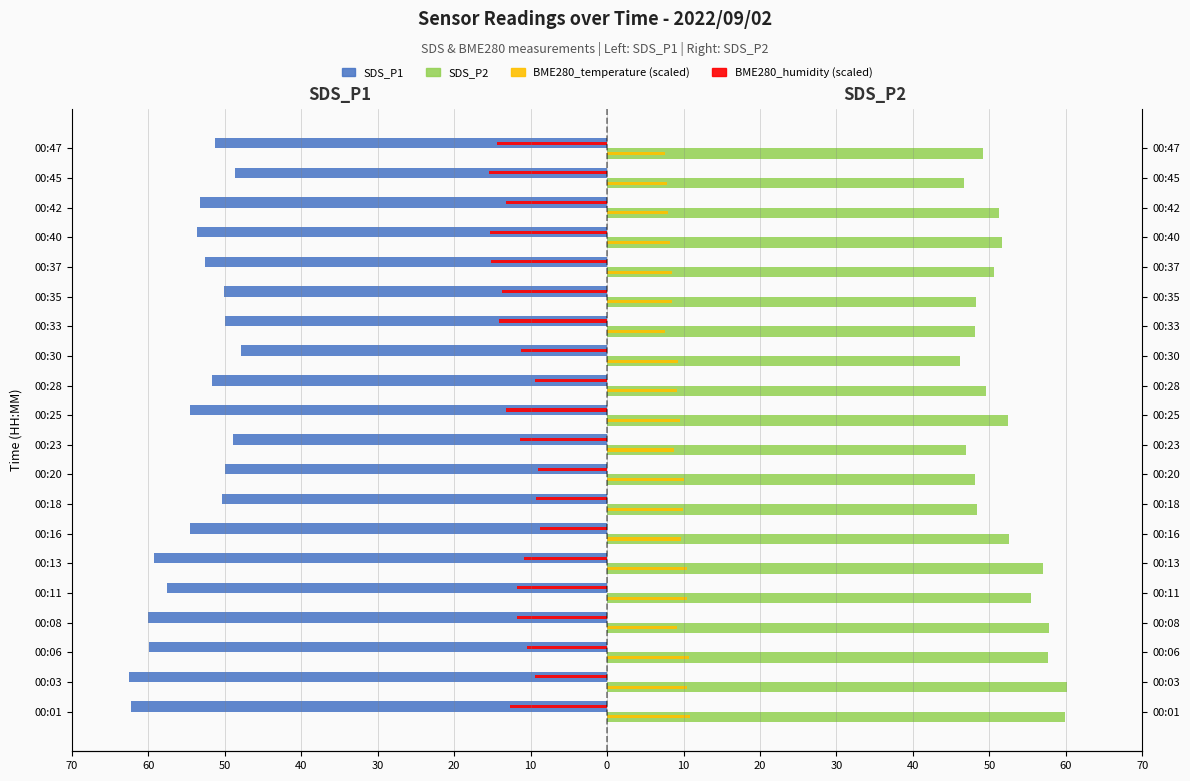

True or false: SDS_P1 has a value of -54.5 at 00:16.

True